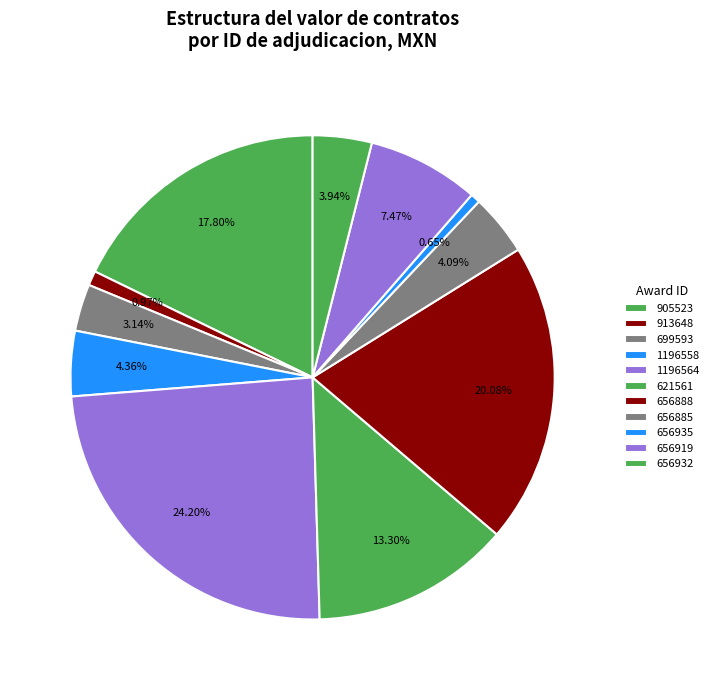

Is there a majority slice in this chart?

No